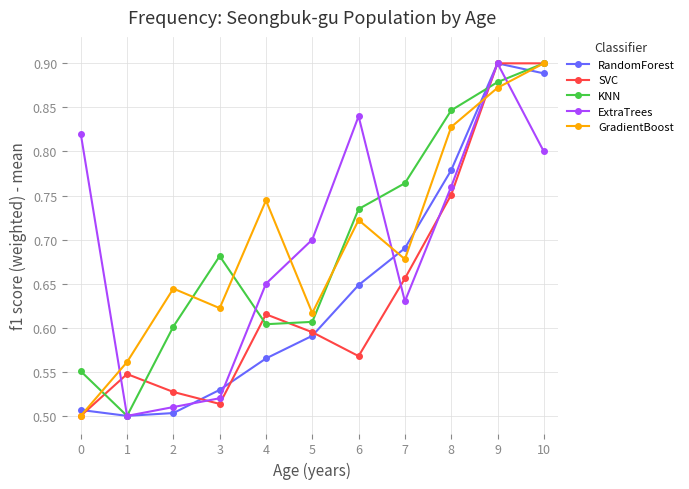

The value of RandomForest at 6 is 1.0. True or false?

False